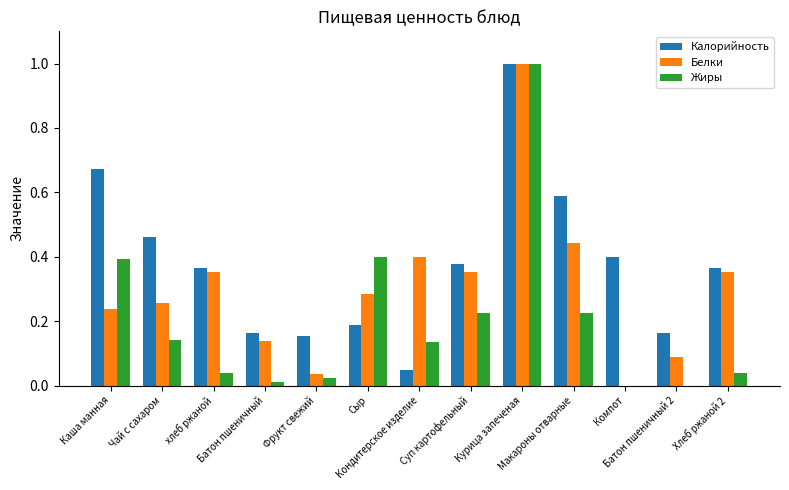

What is the highest value of the Белки series?

1.0